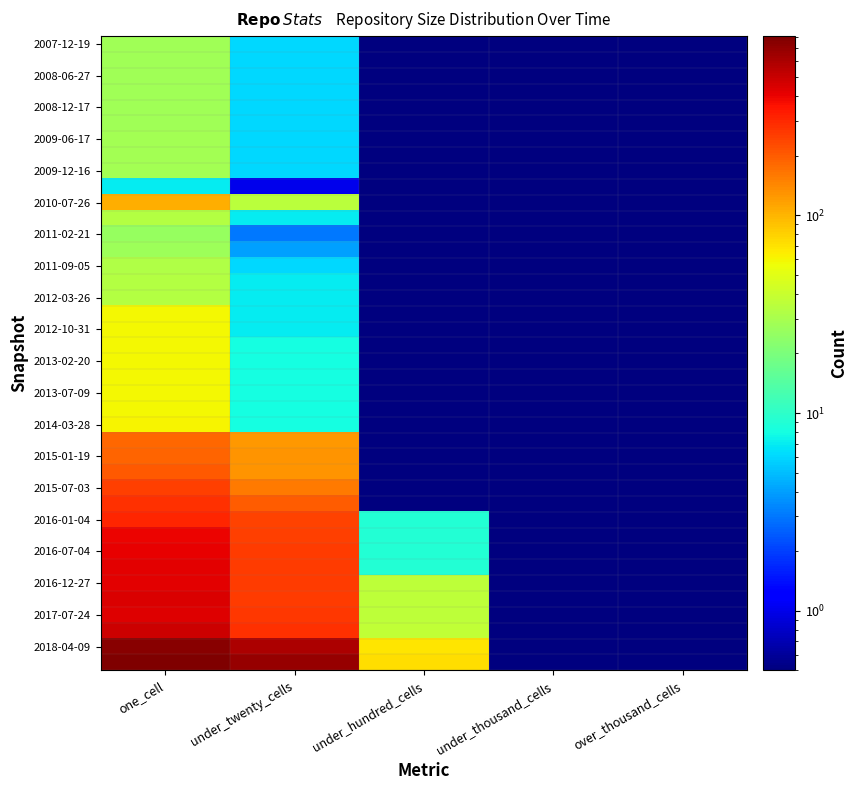

How many series are shown in this chart?

40